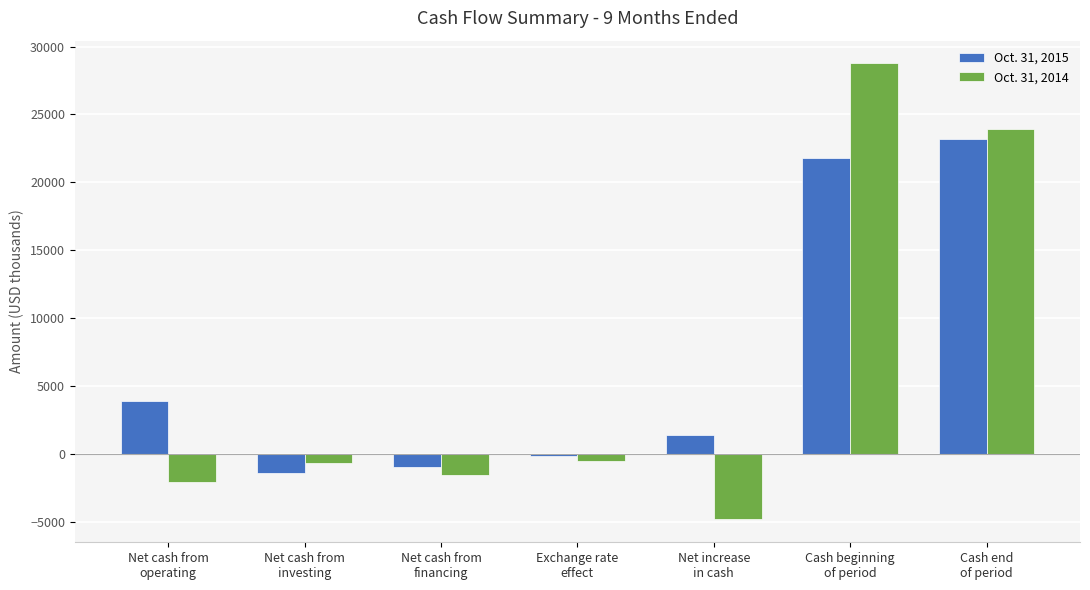

What is the difference between the Oct. 31, 2015 values at Net cash from
investing and Exchange rate
effect?

1262